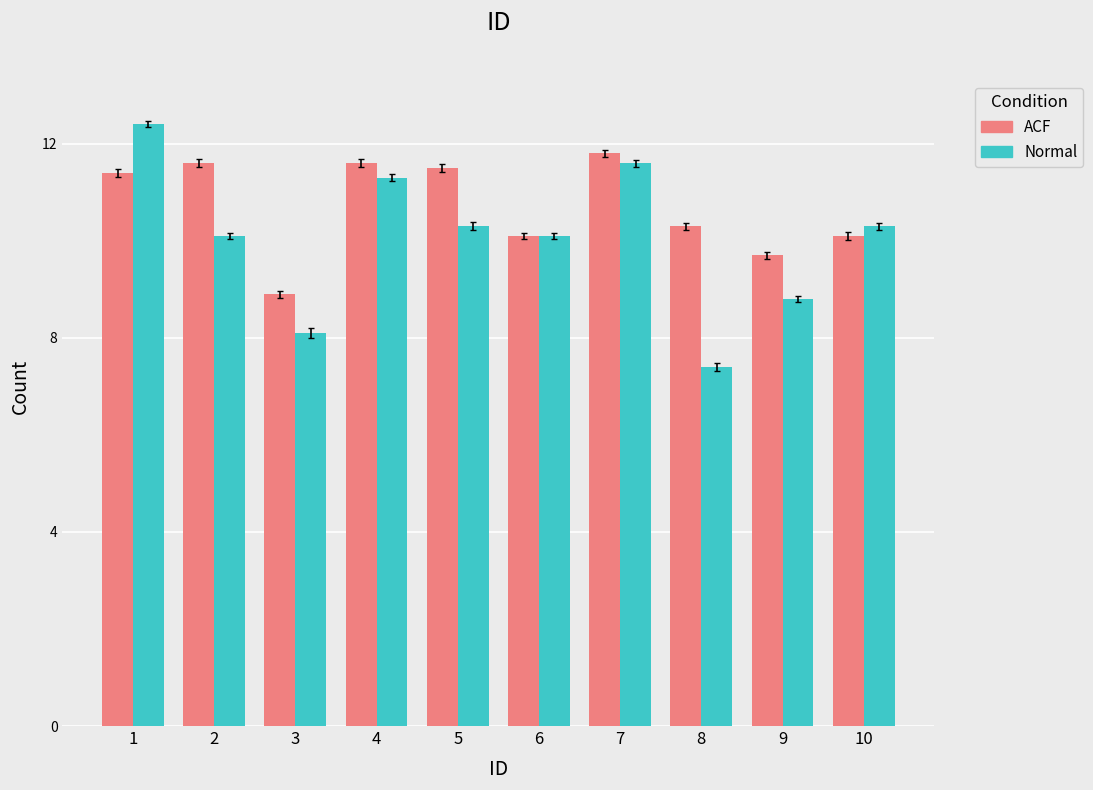

Does the chart contain any negative values?

No